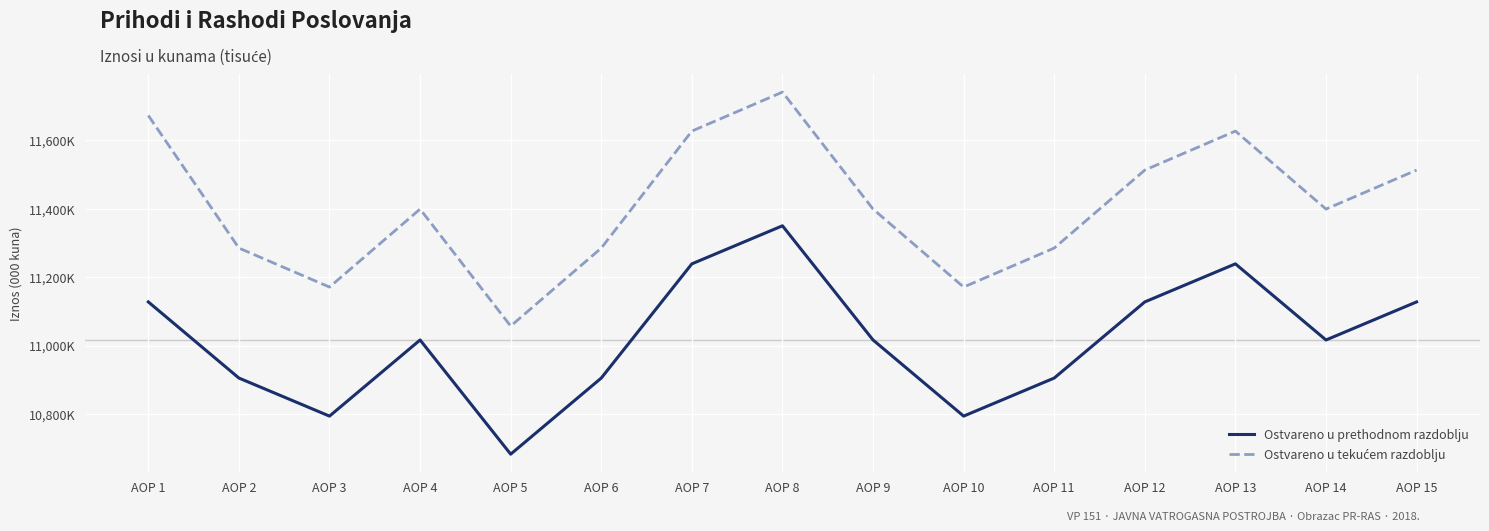

Is this an area chart (filled region under the line)?

No